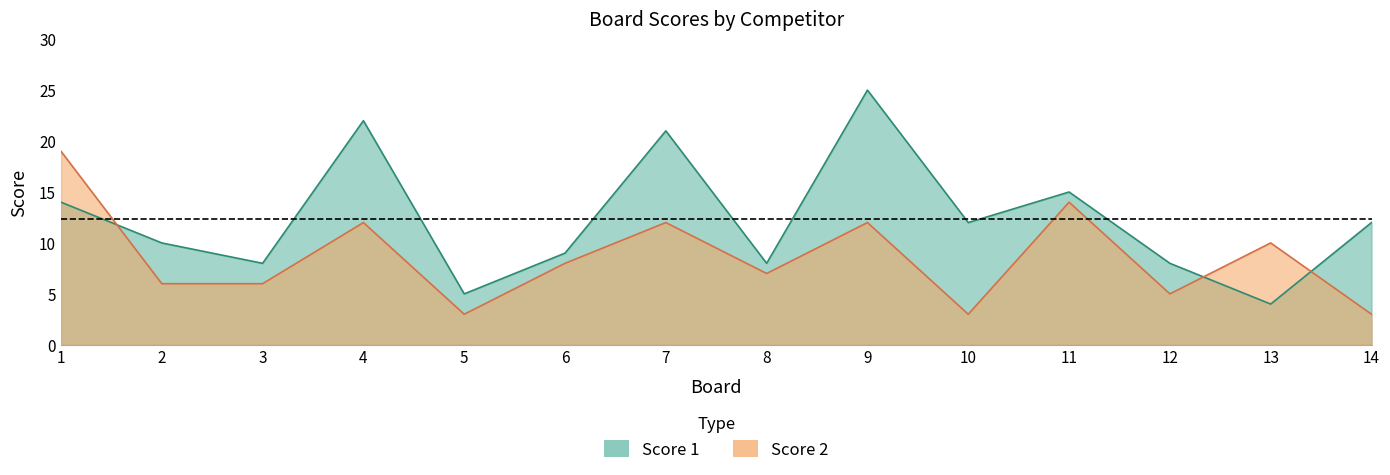

Which series has the largest total across all categories?

Score 1